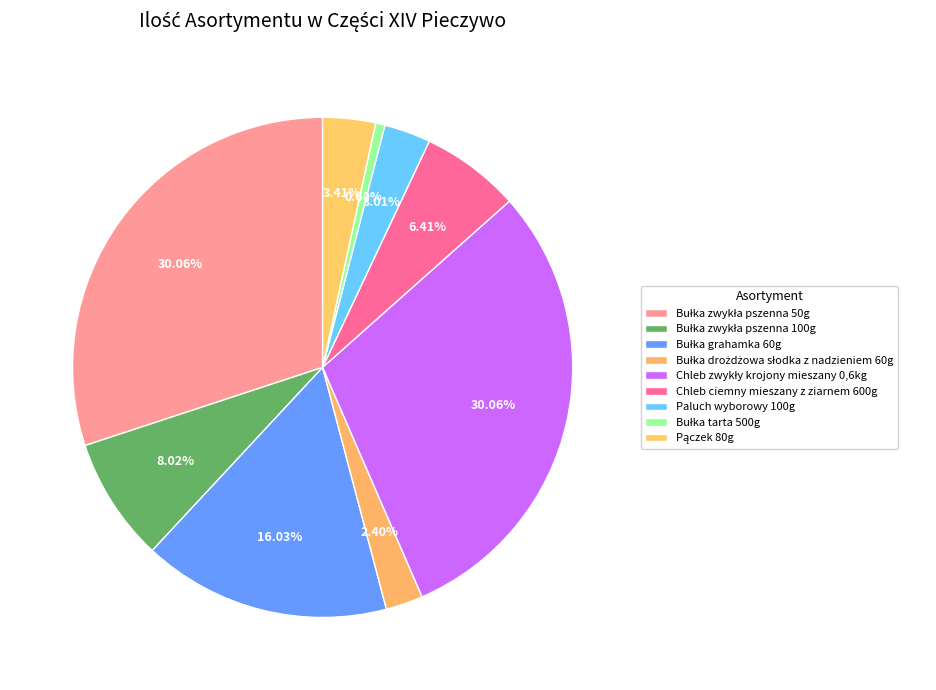

Rank the categories by value from lowest to highest.

Bułka tarta 500g, Bułka drożdżowa słodka z nadzieniem 60g, Paluch wyborowy 100g, Pączek 80g, Chleb ciemny mieszany z ziarnem 600g, Bułka zwykła pszenna 100g, Bułka grahamka 60g, Bułka zwykła pszenna 50g, Chleb zwykły krojony mieszany 0,6kg